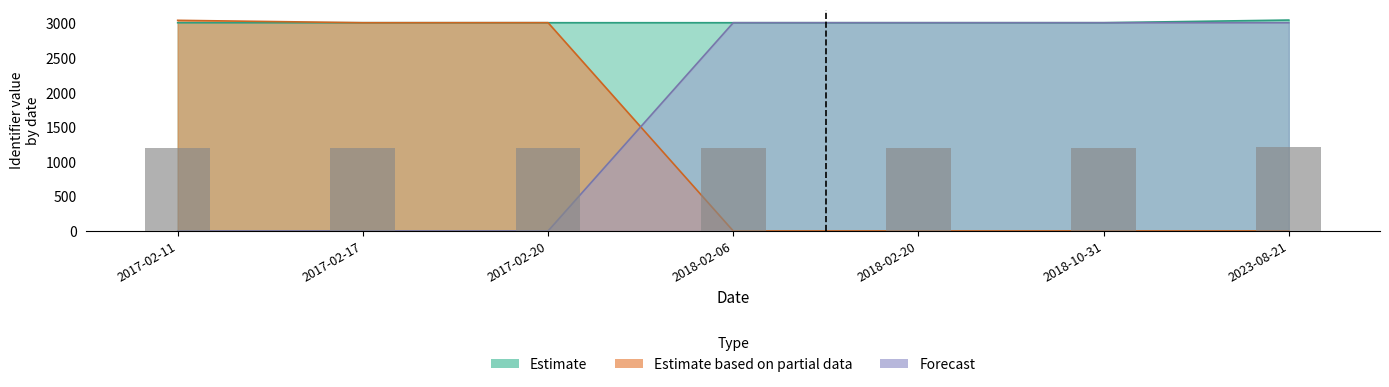

How many data points in Estimate based on partial data are above 0?

3